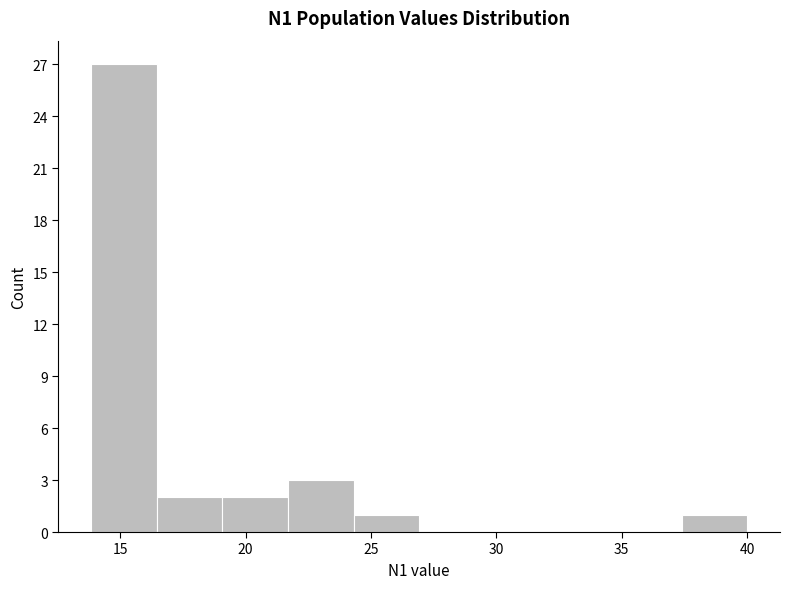

How tall is the bar that spans 21.5 to 24.5 on the x-axis? Neither the bar edges nor the heights are printed on the chart, so give them approximately, as read against the axes.

3